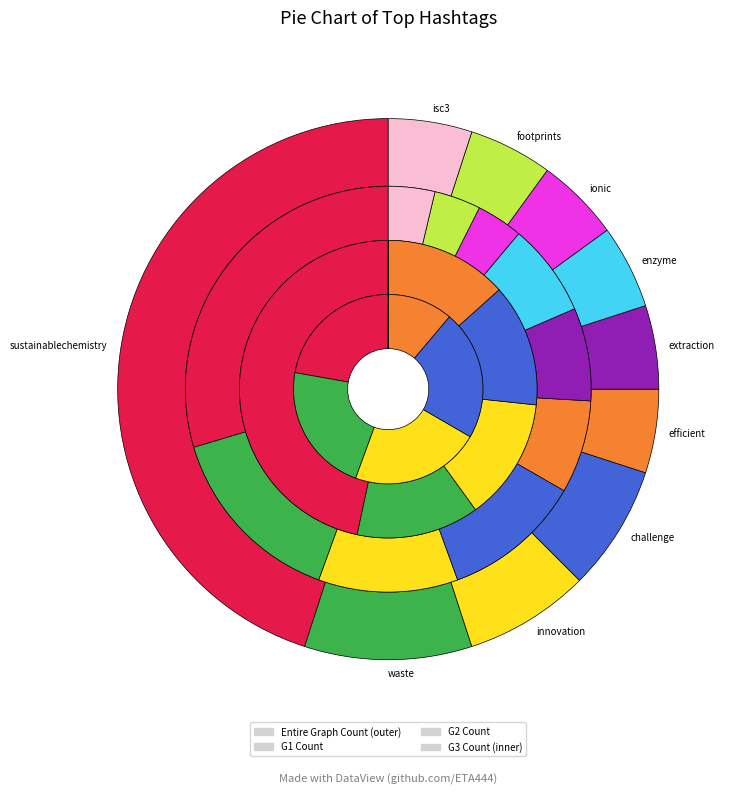

Combined, what portion of the pie is isc3 and sustainablechemistry?

50.0%